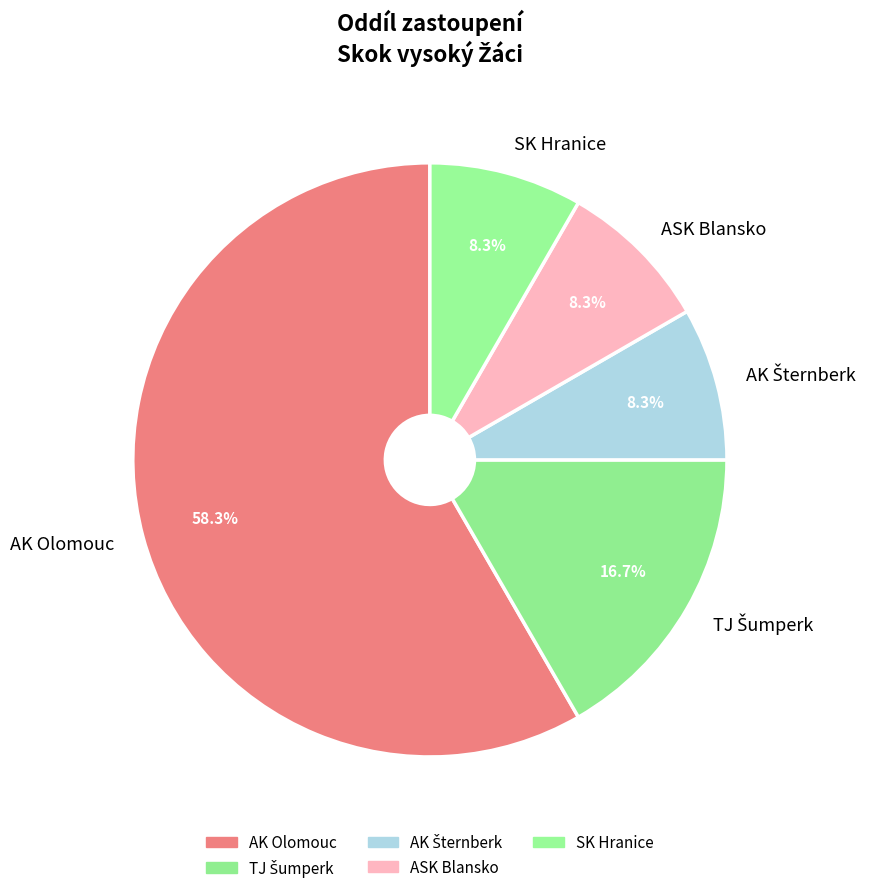

Which slice represents more than half of the pie?

AK Olomouc